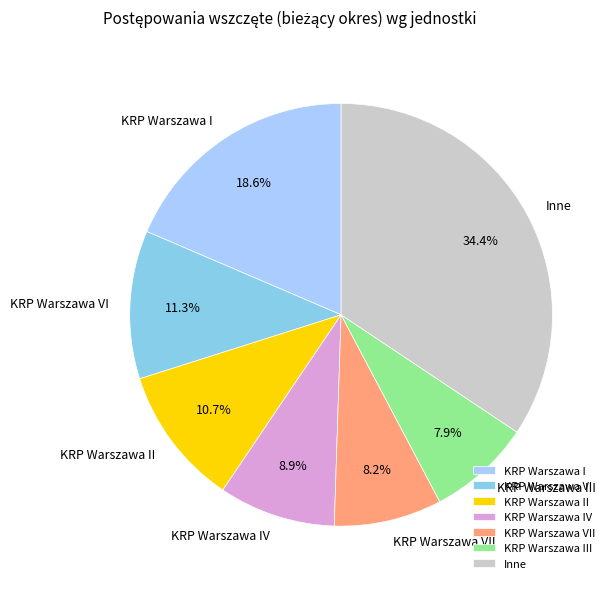

Count the number of slices in the pie.

7